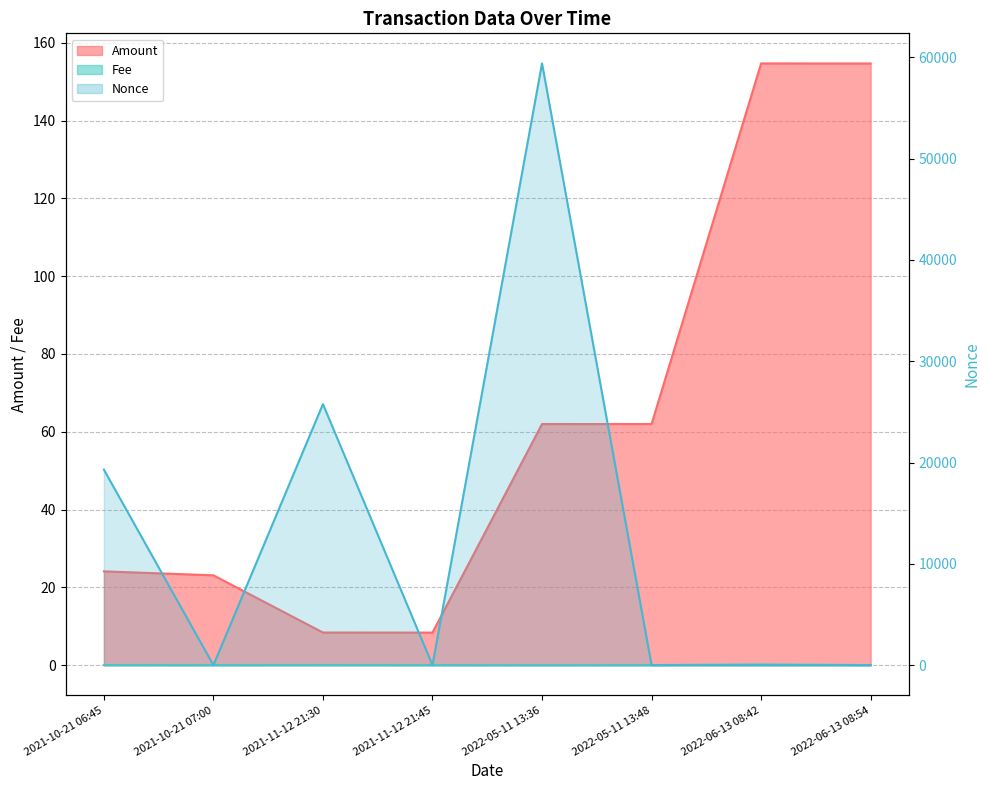

Reading left to right, list all the values displayed in this chart.

Amount: 2021-10-21 06:45=24.1	2021-10-21 07:00=23.1	2021-11-12 21:30=8.4	2021-11-12 21:45=8.4	2022-05-11 13:36=62.0	2022-05-11 13:48=62.0	2022-06-13 08:42=154.7	2022-06-13 08:54=154.7
Fee: 2021-10-21 06:45=0.0	2021-10-21 07:00=0.0	2021-11-12 21:30=0.0	2021-11-12 21:45=0.0	2022-05-11 13:36=0.0	2022-05-11 13:48=0.0	2022-06-13 08:42=0.2	2022-06-13 08:54=0.0
Nonce: 2021-10-21 06:45=19304.0	2021-10-21 07:00=0.0	2021-11-12 21:30=25769.0	2021-11-12 21:45=1.0	2022-05-11 13:36=59398.0	2022-05-11 13:48=2.0	2022-06-13 08:42=1.0	2022-06-13 08:54=3.0